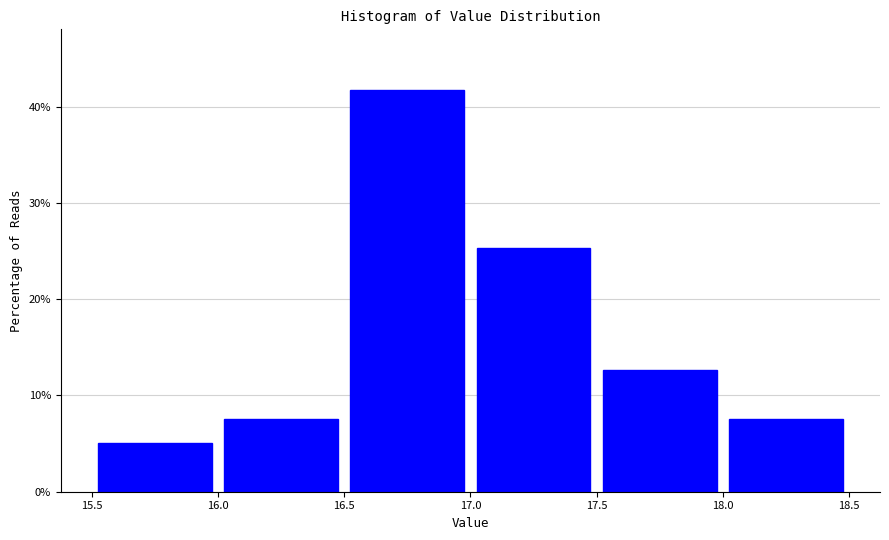

How tall is the bar that spans 16.5 to 17.0 on the x-axis? The values are not printed on the chart, so give them approximately, as read against the axis.

42